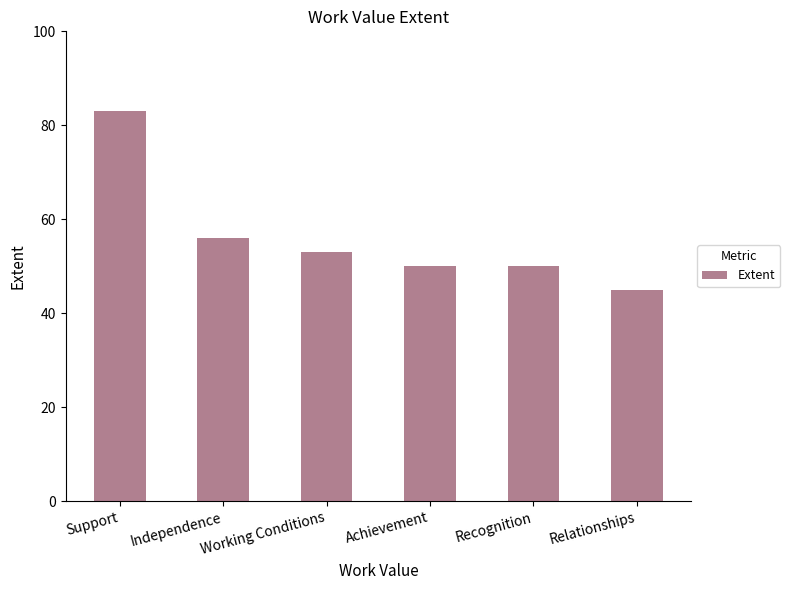

Reading right to left, extract all data points from this chart.

Relationships=45	Recognition=50	Achievement=50	Working Conditions=53	Independence=56	Support=83